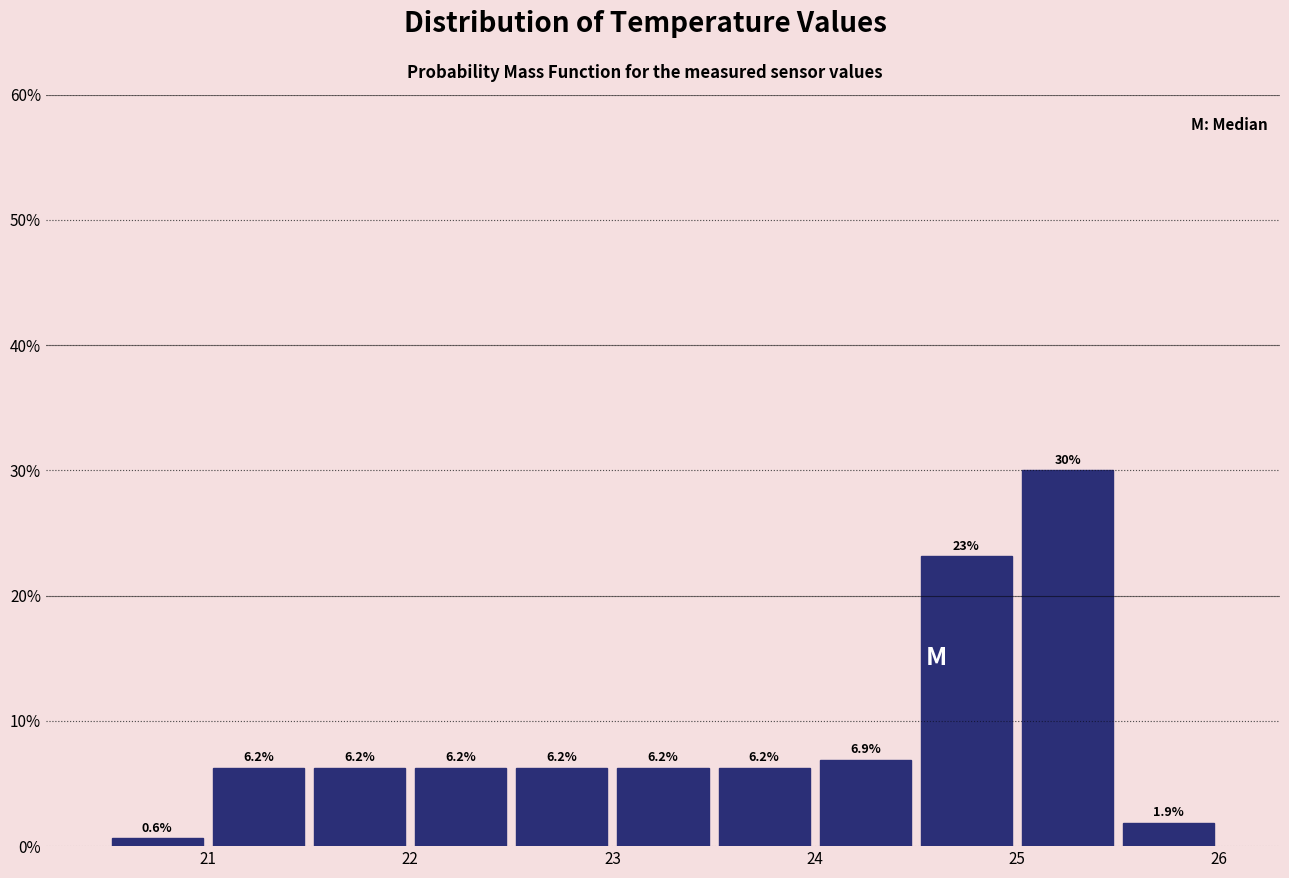

Over which range of the x-axis is the bar tallest?

25.0 to 25.5